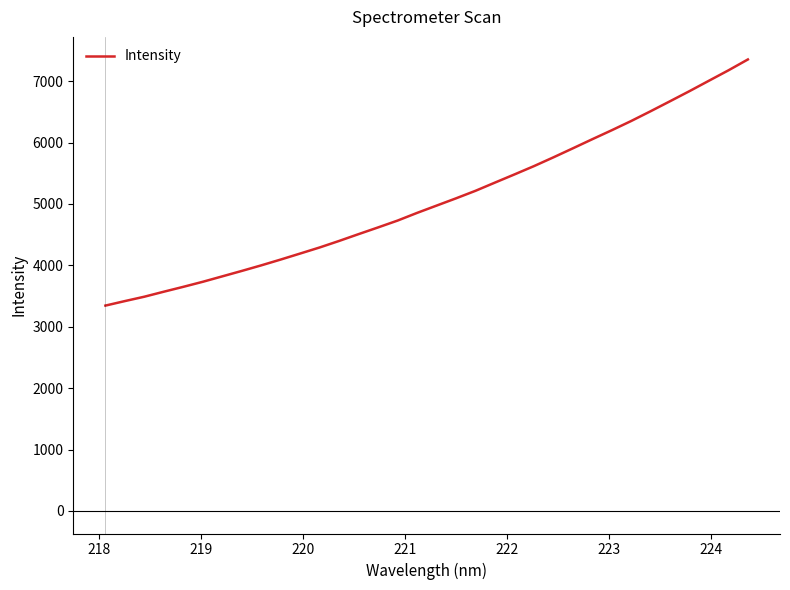

What is the minimum value shown in the chart?

3344.1